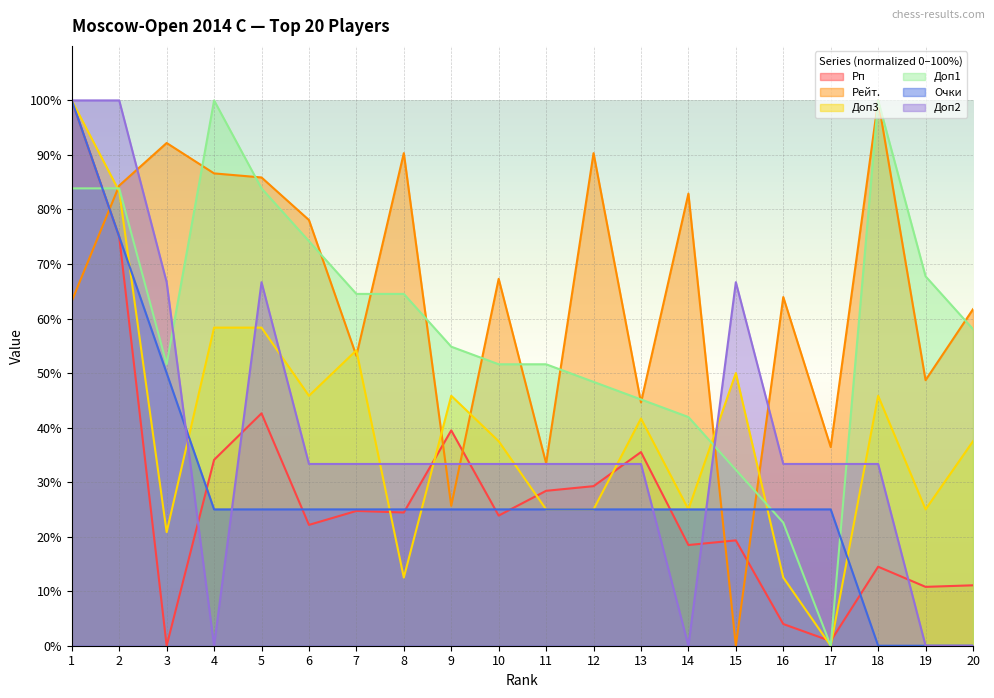

What is the total value across all series at 2?

501.6